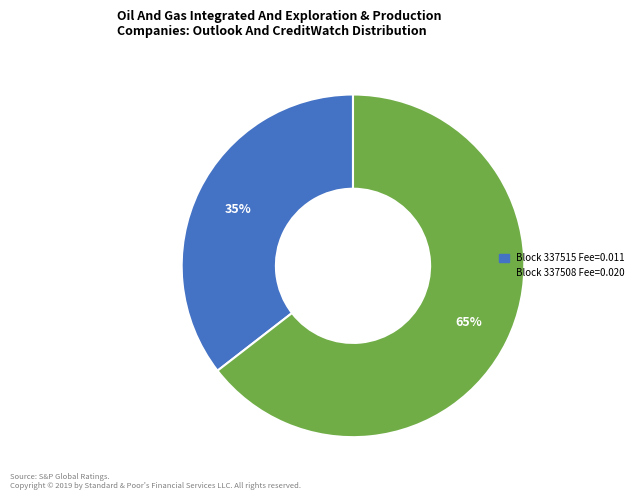

Does any single category account for the majority?

Yes